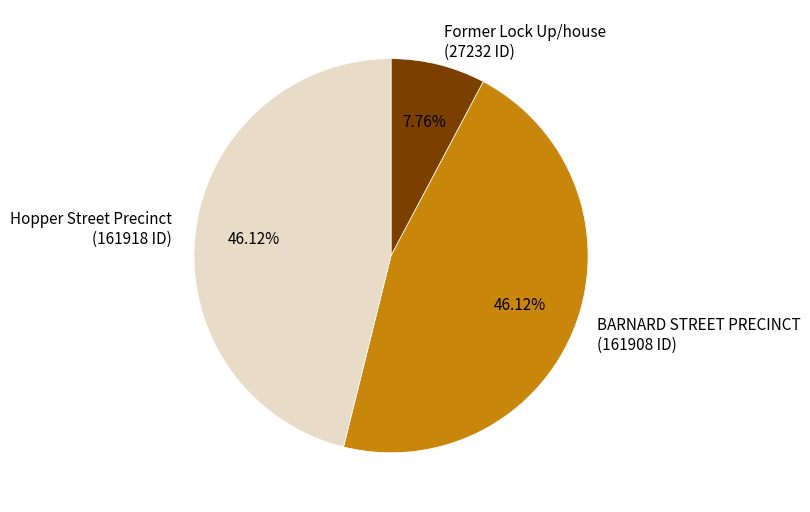

Between BARNARD STREET PRECINCT (161908 ID) and Former Lock Up/house (27232 ID), which is larger?

BARNARD STREET PRECINCT (161908 ID)